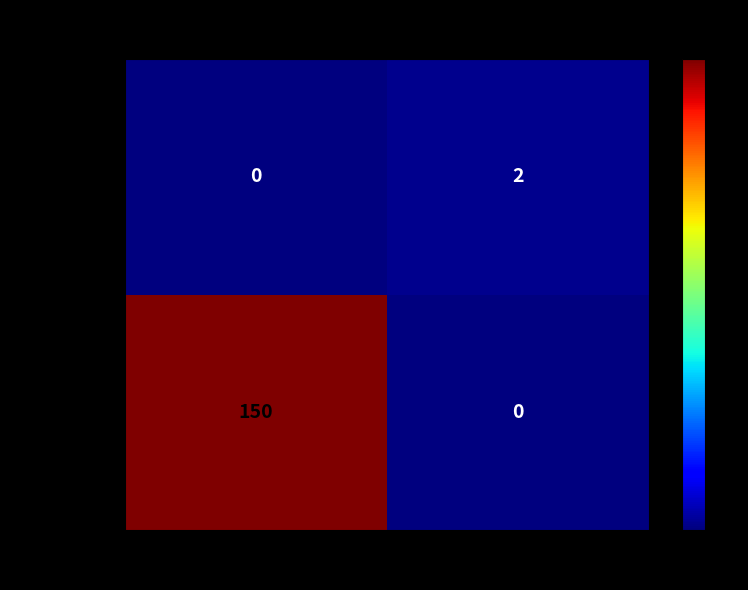

List the labels in order of 13bc4588... value, largest first.

1, -1